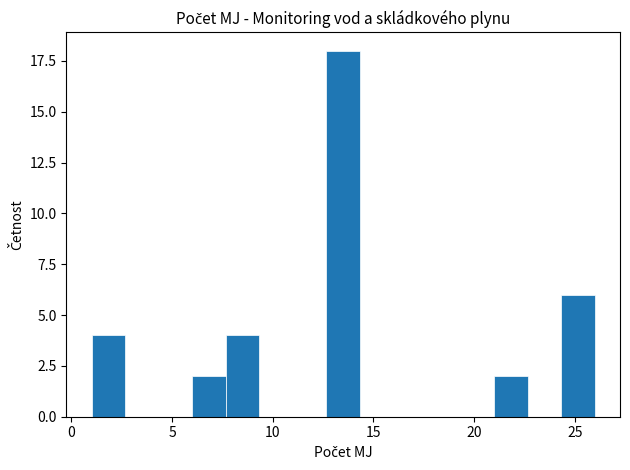

Around what value on the x-axis is the tallest bar? Give the approximate position of its centre, as read against the axis.

13.5